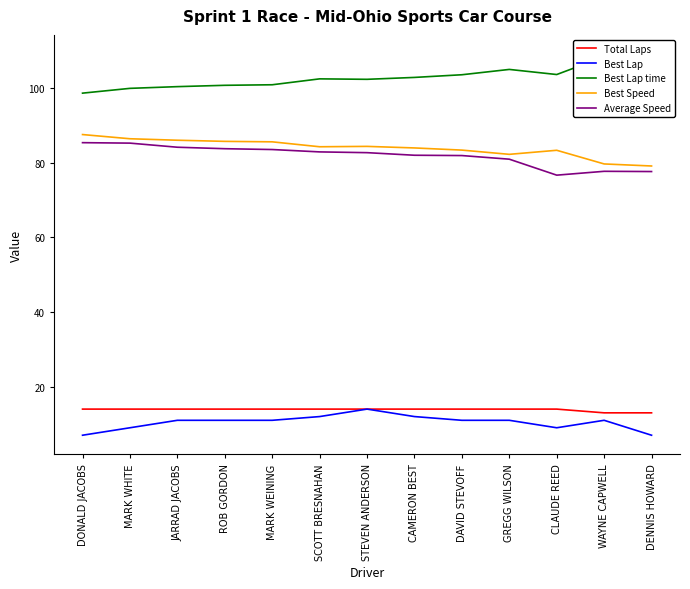

Which has a higher value, DONALD JACOBS or WAYNE CAPWELL?

DONALD JACOBS